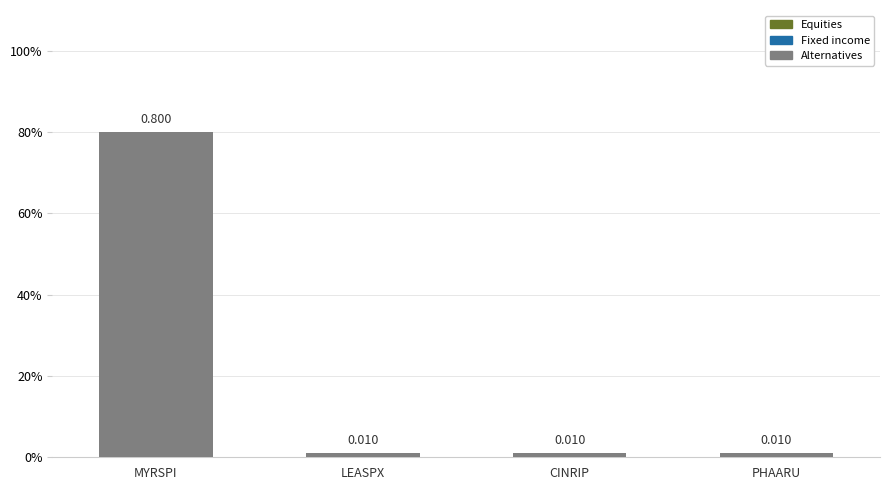

List the labels in order of value, largest first.

MYRSPI, LEASPX, CINRIP, PHAARU